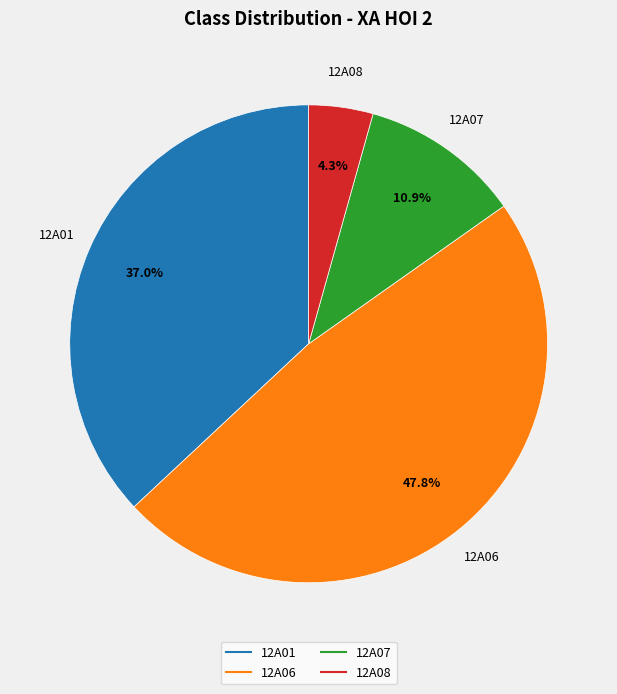

Is there a majority slice in this chart?

No